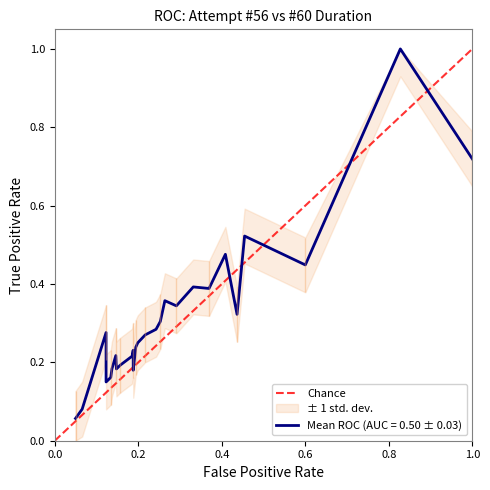

Which has a higher value, 1.0 or 0.0?

1.0